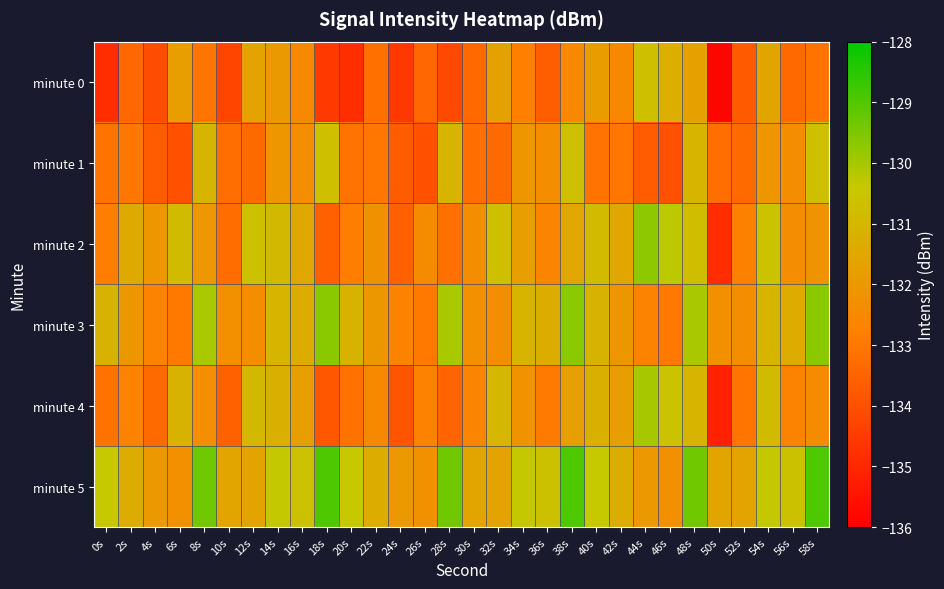

Count the number of data series in this chart.

6